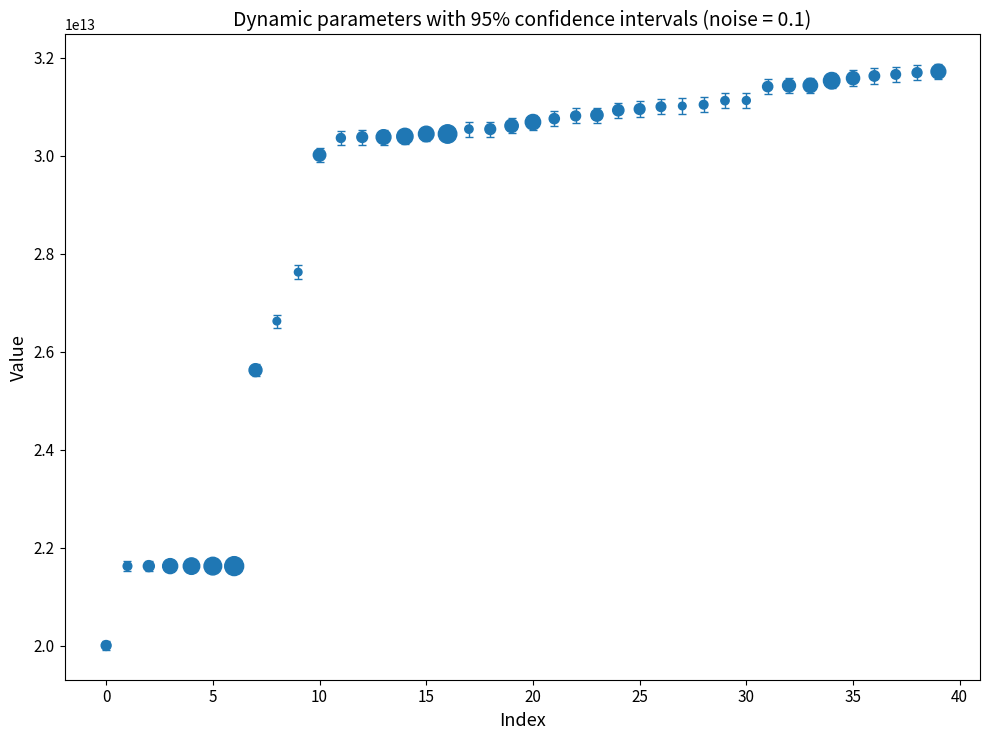

What Y value in the scatter plot is closest to 25856888878553?

25620095196515